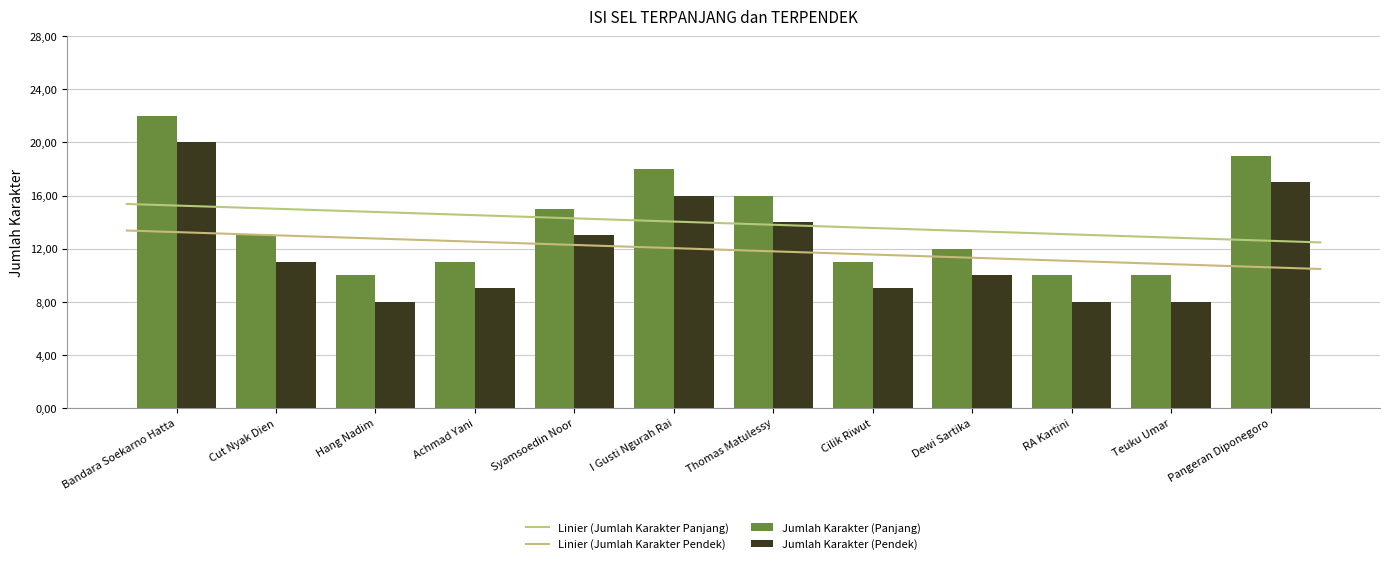

At which label does the data first exceed 13?

Bandara Soekarno Hatta